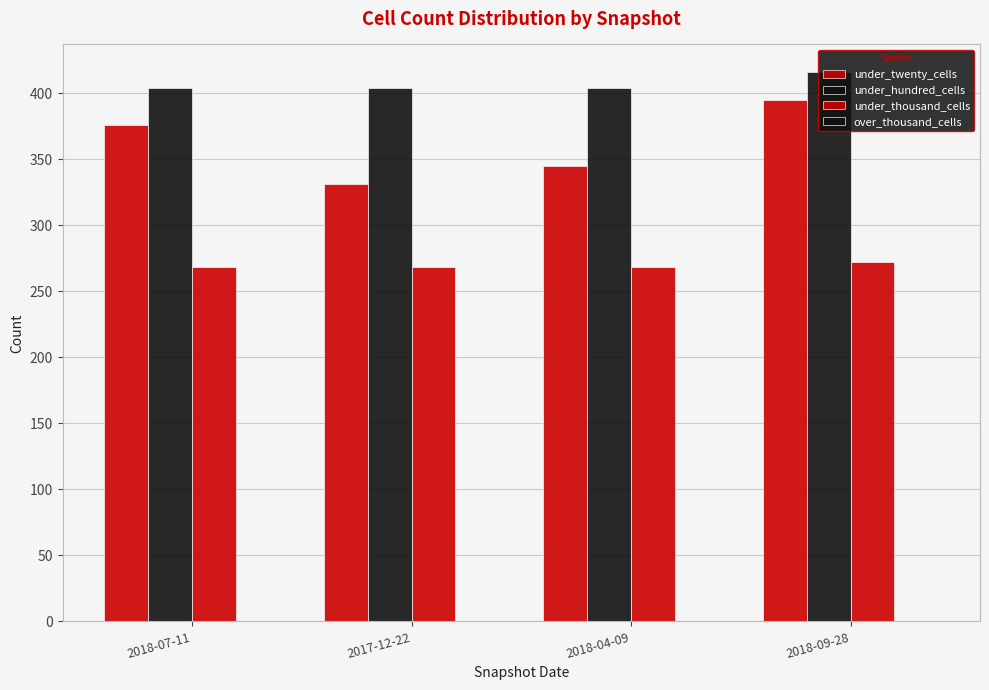

Reading left to right, what are all the values shown in this chart?

under_twenty_cells: 2018-07-11=376	2017-12-22=331	2018-04-09=345	2018-09-28=395
under_hundred_cells: 2018-07-11=404	2017-12-22=404	2018-04-09=404	2018-09-28=416
under_thousand_cells: 2018-07-11=268	2017-12-22=268	2018-04-09=268	2018-09-28=272
over_thousand_cells: 2018-07-11=0	2017-12-22=0	2018-04-09=0	2018-09-28=0